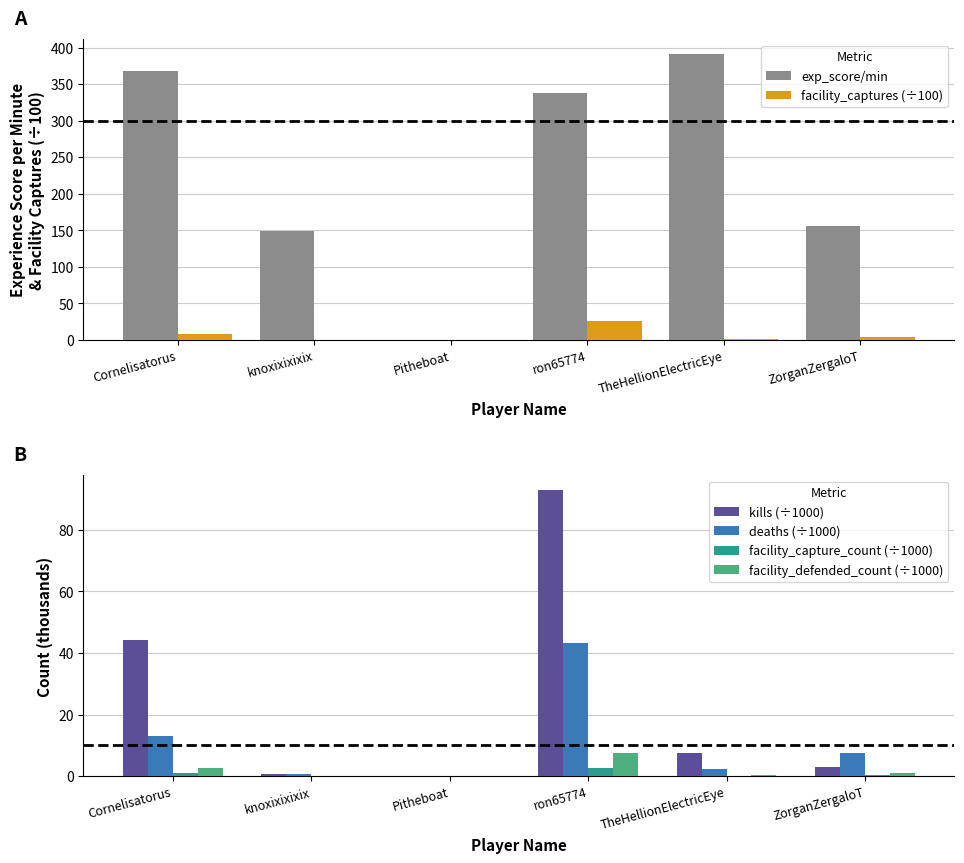

What is the greatest value displayed?

391.7